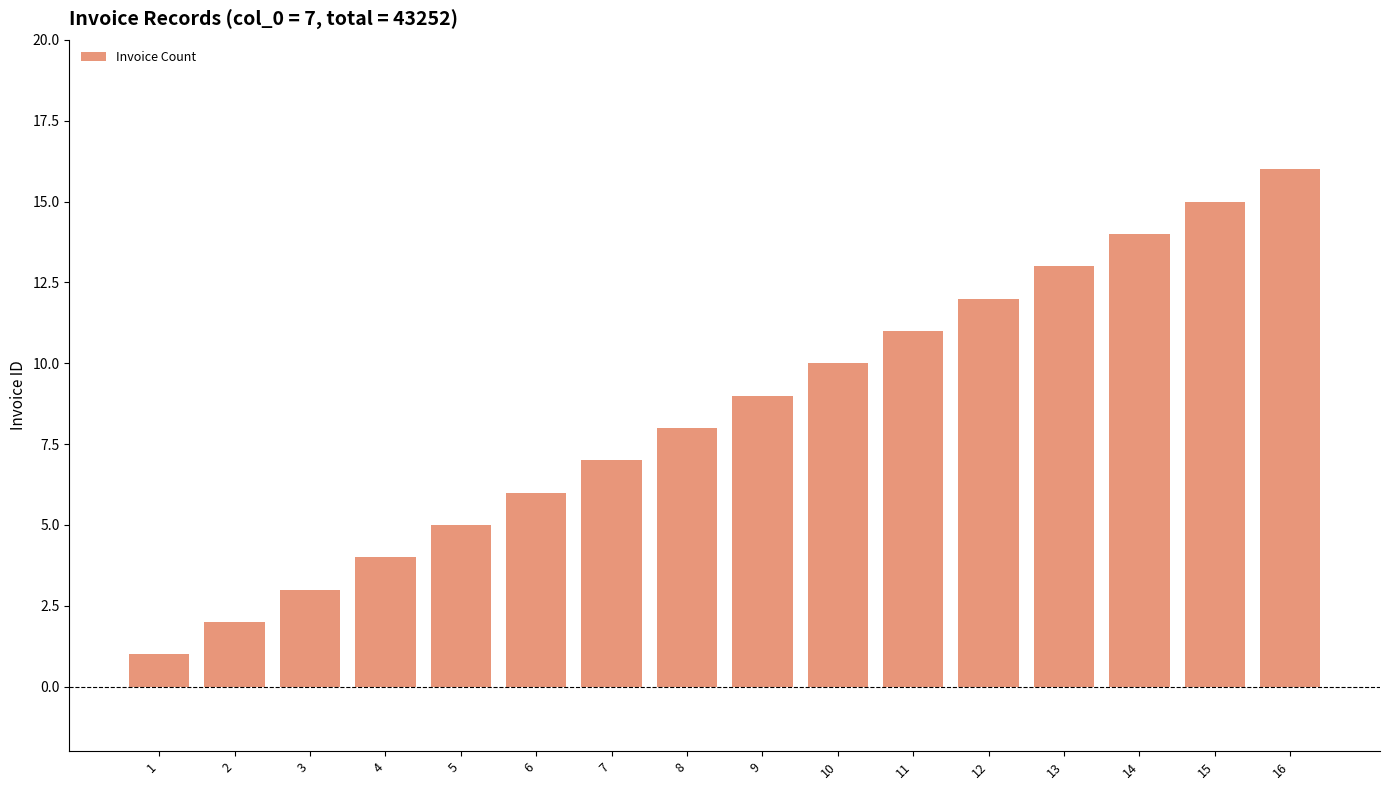

Rank the categories by value from lowest to highest.

1, 2, 3, 4, 5, 6, 7, 8, 9, 10, 11, 12, 13, 14, 15, 16